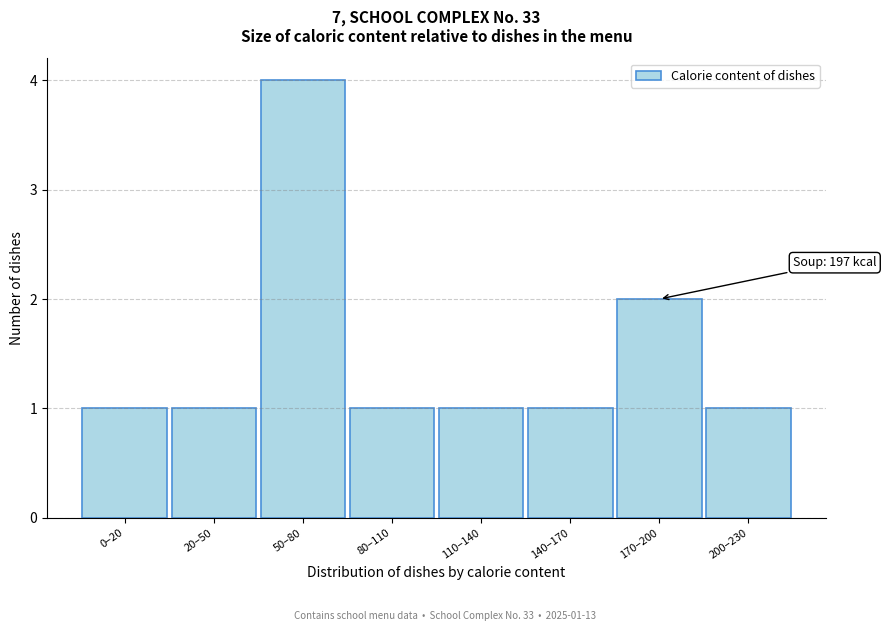

Reading left to right, list all the values displayed in this chart.

0–20=1	20–50=1	50–80=4	80–110=1	110–140=1	140–170=1	170–200=2	200–230=1